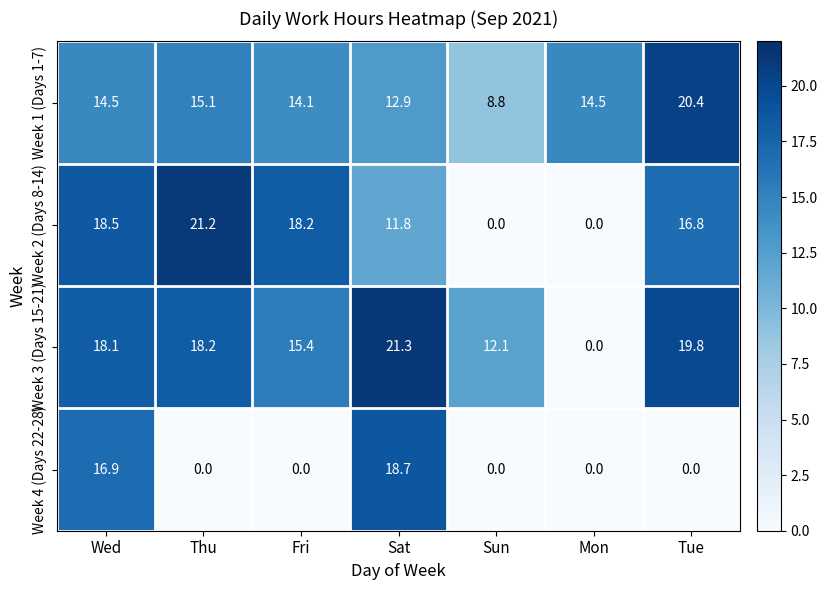

Count the number of data series in this chart.

4